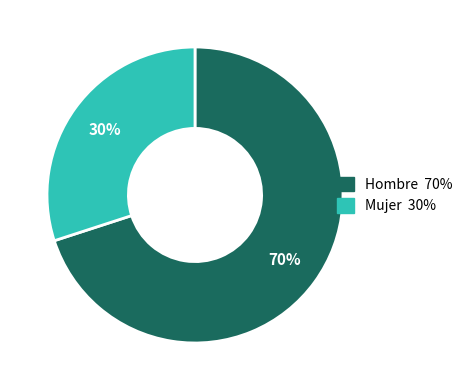

What is the smallest slice in the pie chart?

Mujer